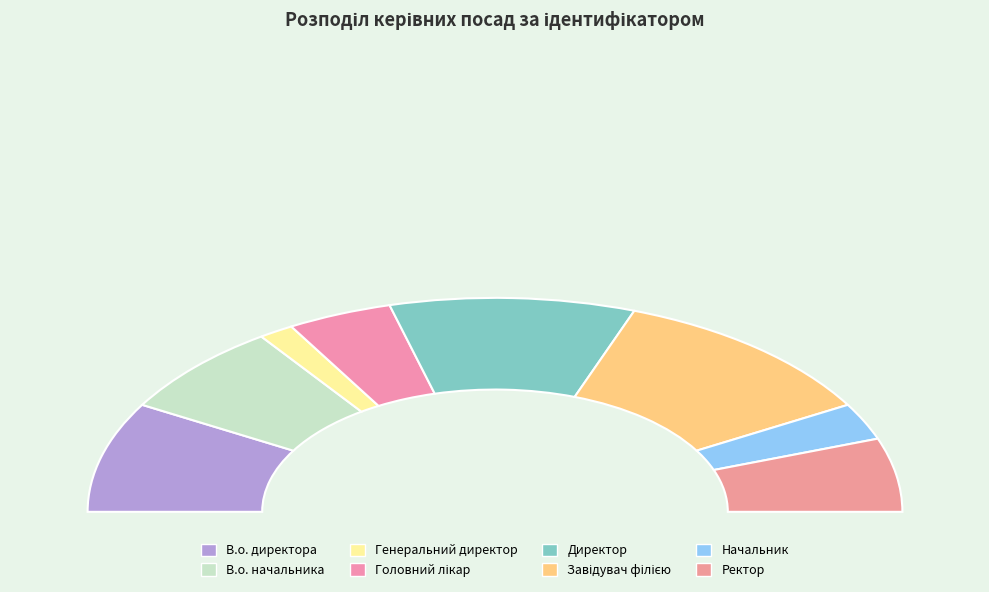

Rank the categories by value from highest to lowest.

Завідувач філією, Директор, В.о. директора, В.о. начальника, Ректор, Головний лікар, Начальник, Генеральний директор